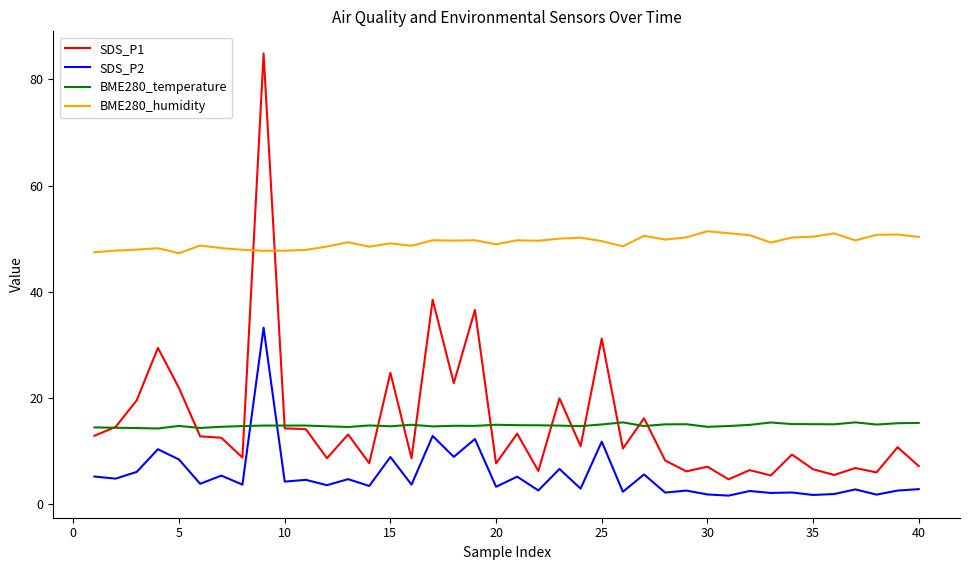

In SDS_P1, how many points are higher than both neighbors (excluding endpoints)?

15